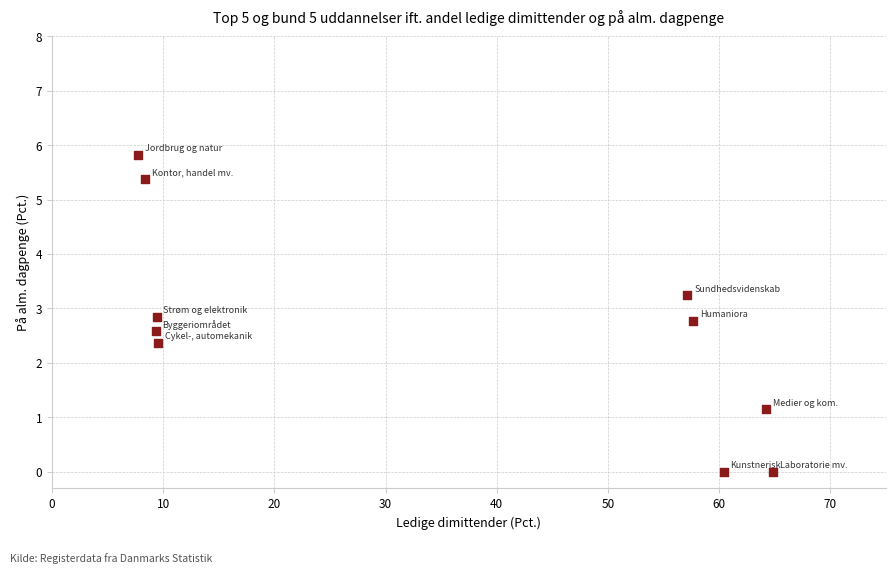

What Y value in the scatter plot is closest to 2?

2.4